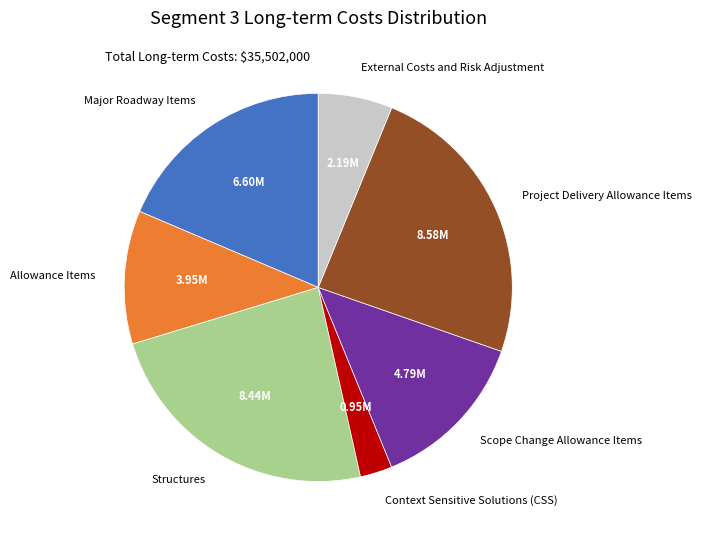

What is the smallest slice in the pie chart?

Context Sensitive Solutions (CSS)